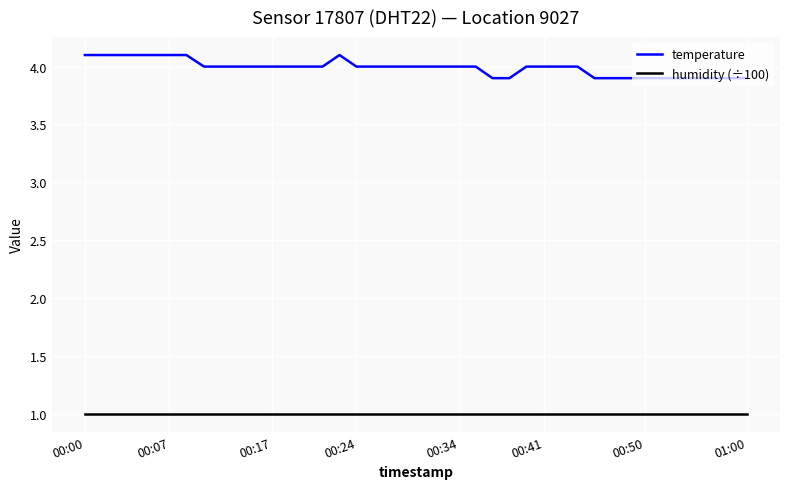

What is the lowest value of the humidity (÷100) series?

1.0